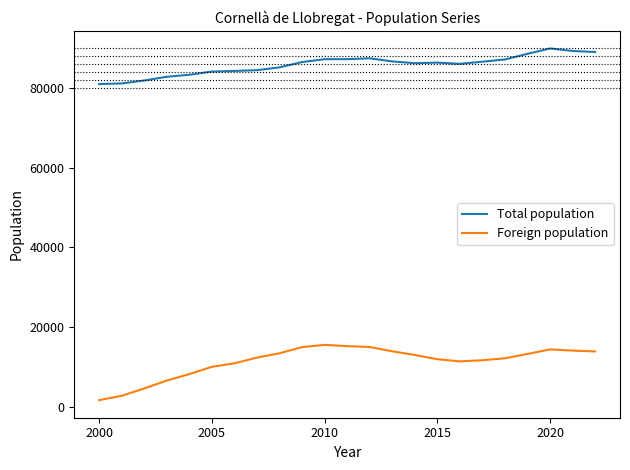

Which series has the largest range (max minus min)?

Foreign population